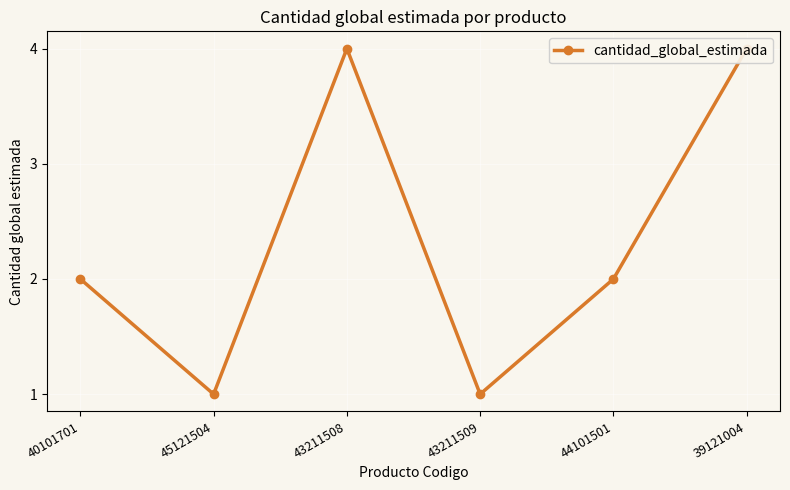

True or false: the data has more than 1 interior local peaks.

False